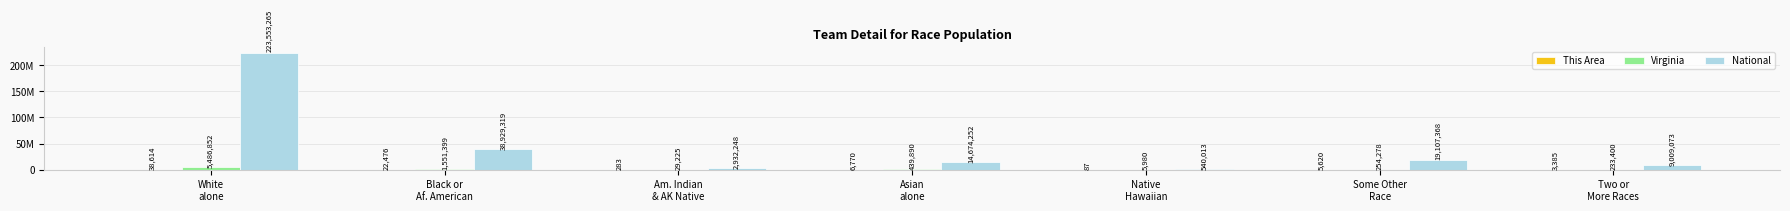

Are the bars grouped side by side (vs. stacked)?

Yes